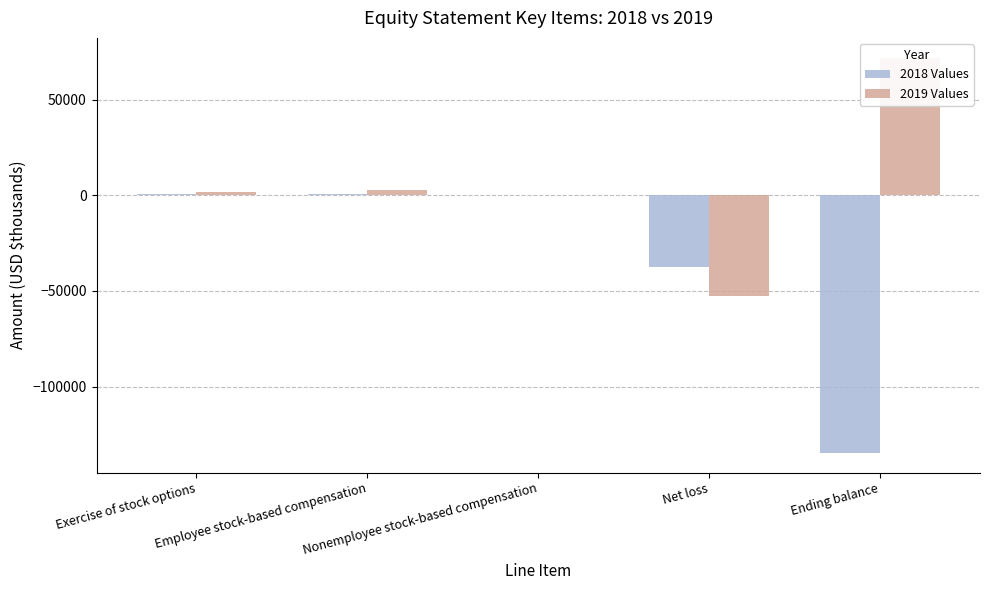

Rank the series by their average value, from lowest to highest.

2018 Values, 2019 Values